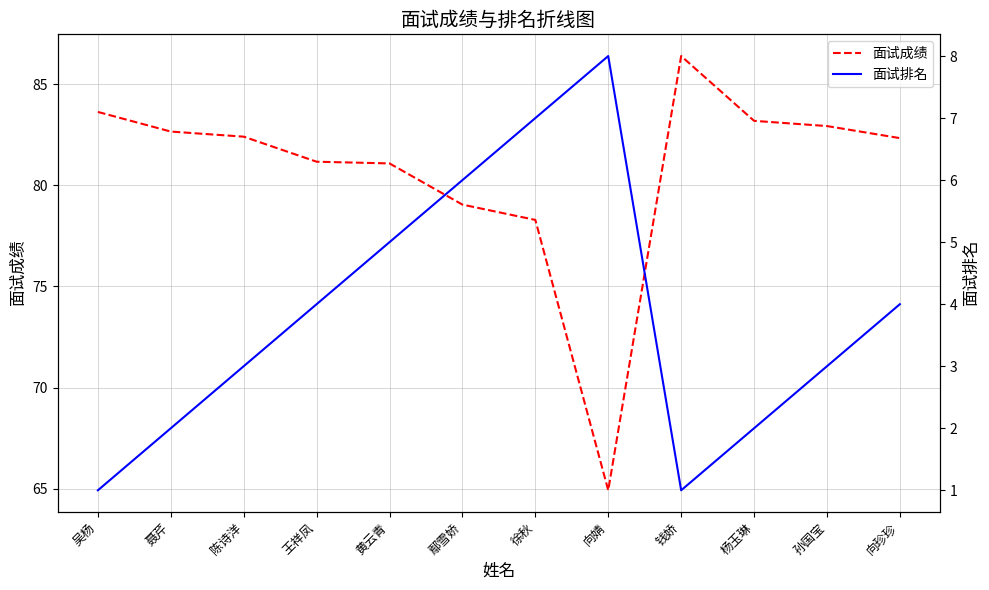

How many lines are shown in the chart?

2